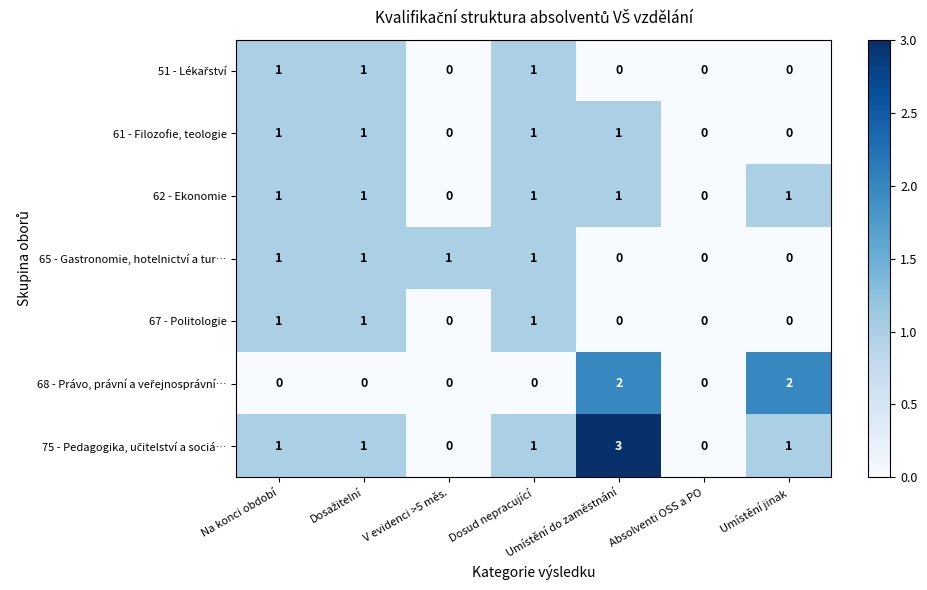

What is the maximum value shown in the chart?

3